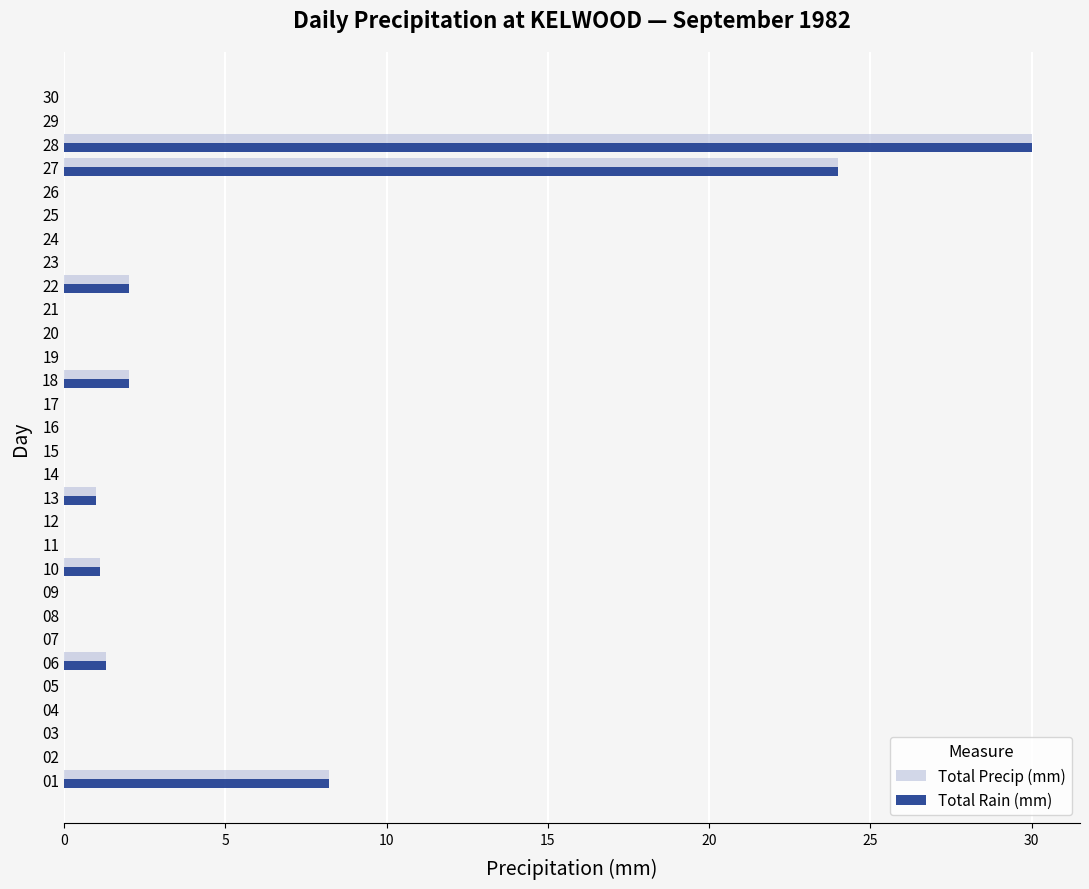

The Total Precip (mm) series shows 20.1 at 15. True or false?

False